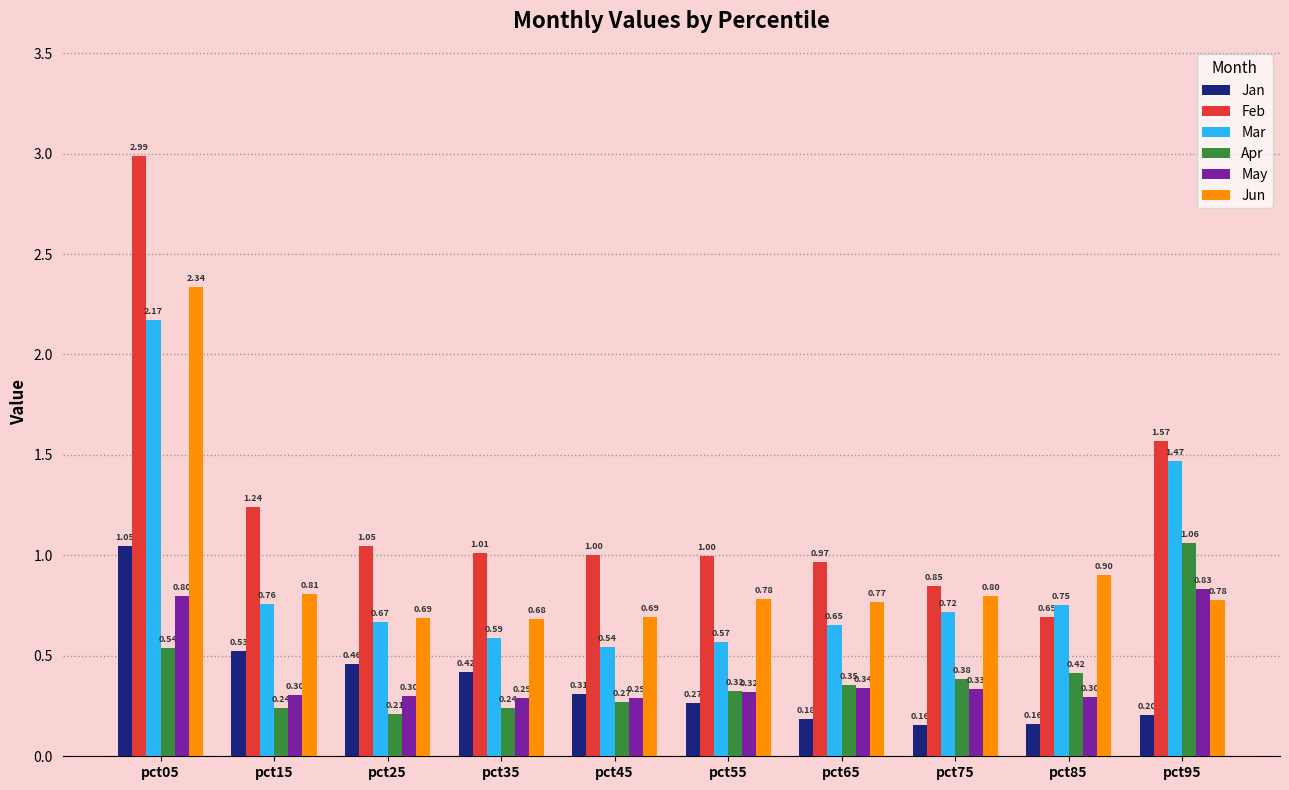

The Jun series shows 1.4 at pct05. True or false?

False